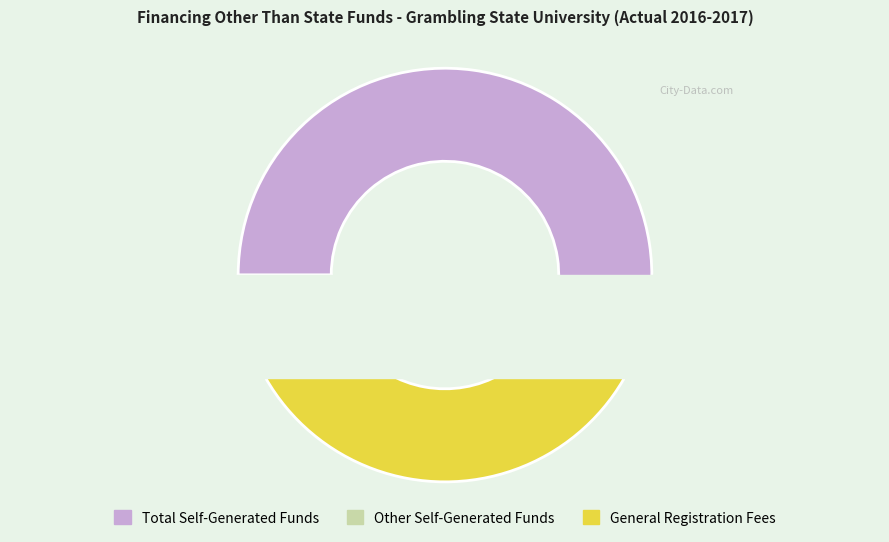

What percentage do Total Self-Generated Funds and Other Self-Generated Funds together represent?

55.7%